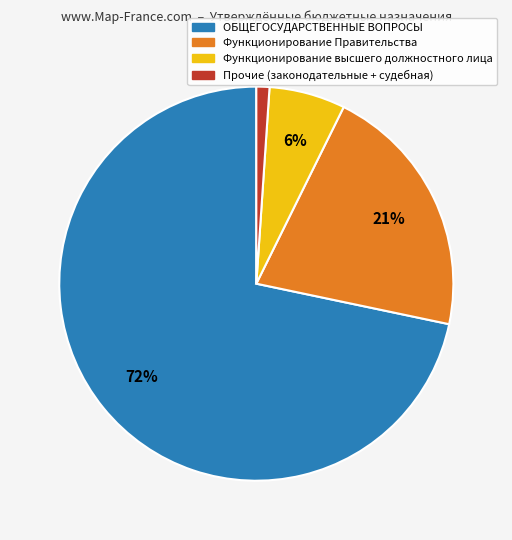

Is there a majority slice in this chart?

Yes